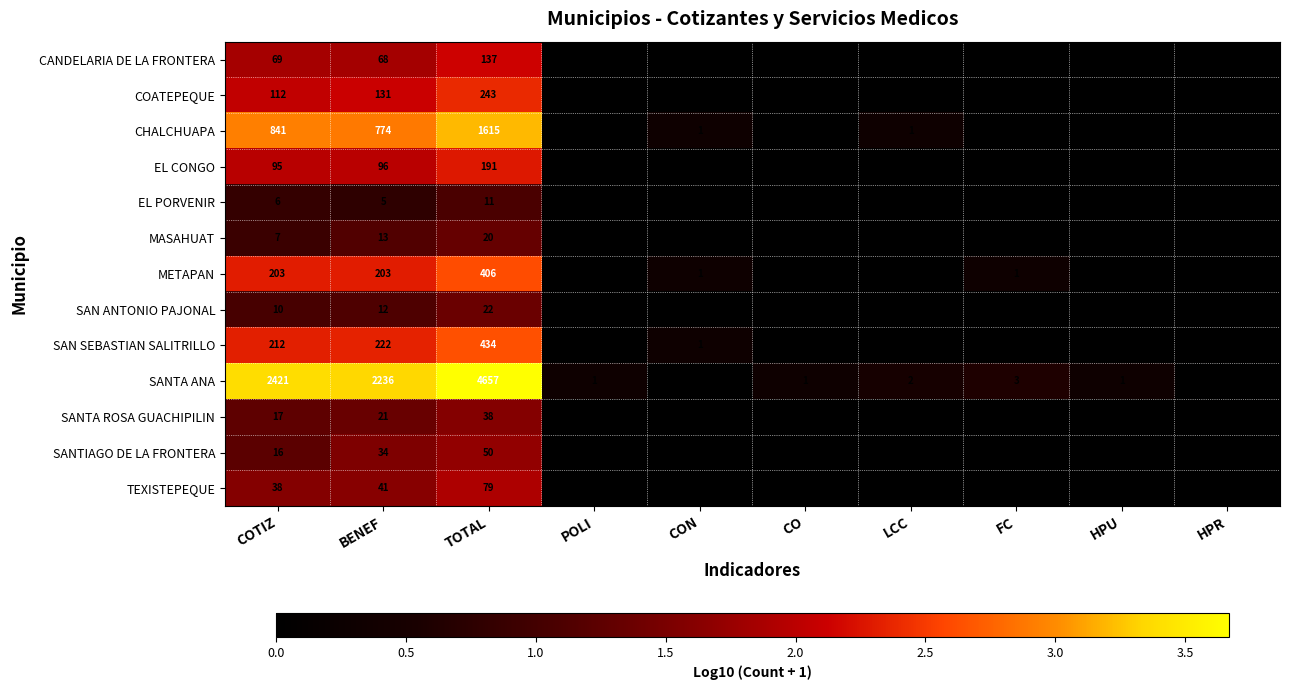

What is the total value across all series at CON?

0.9